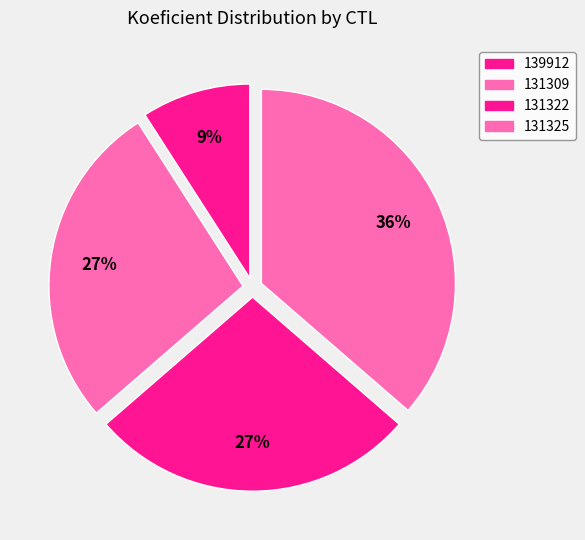

To the nearest percent, what is the difference between the largest and smallest slice percentages?

27%